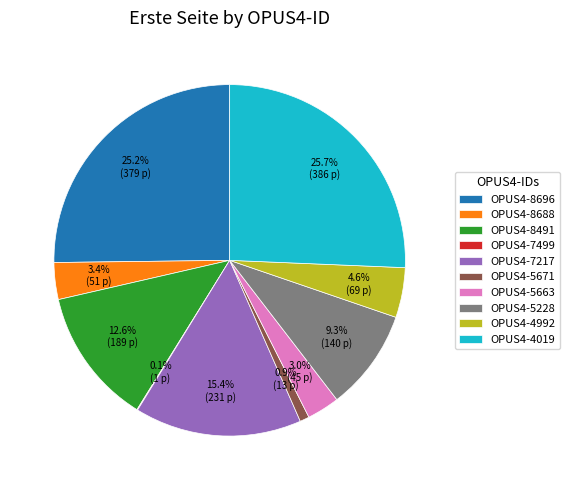

Does OPUS4-8491 account for over 50% of the chart?

No